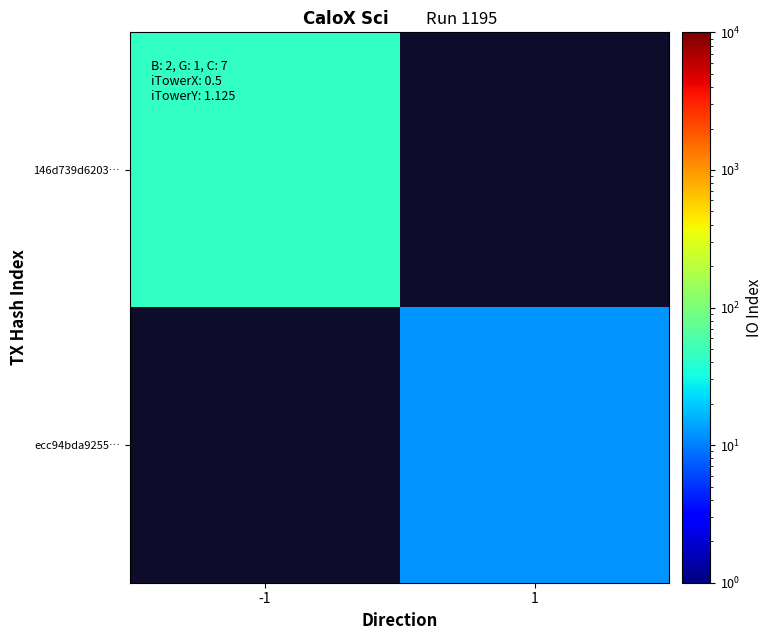

Which category has the lowest value in the ecc94bda9255… series?

-1